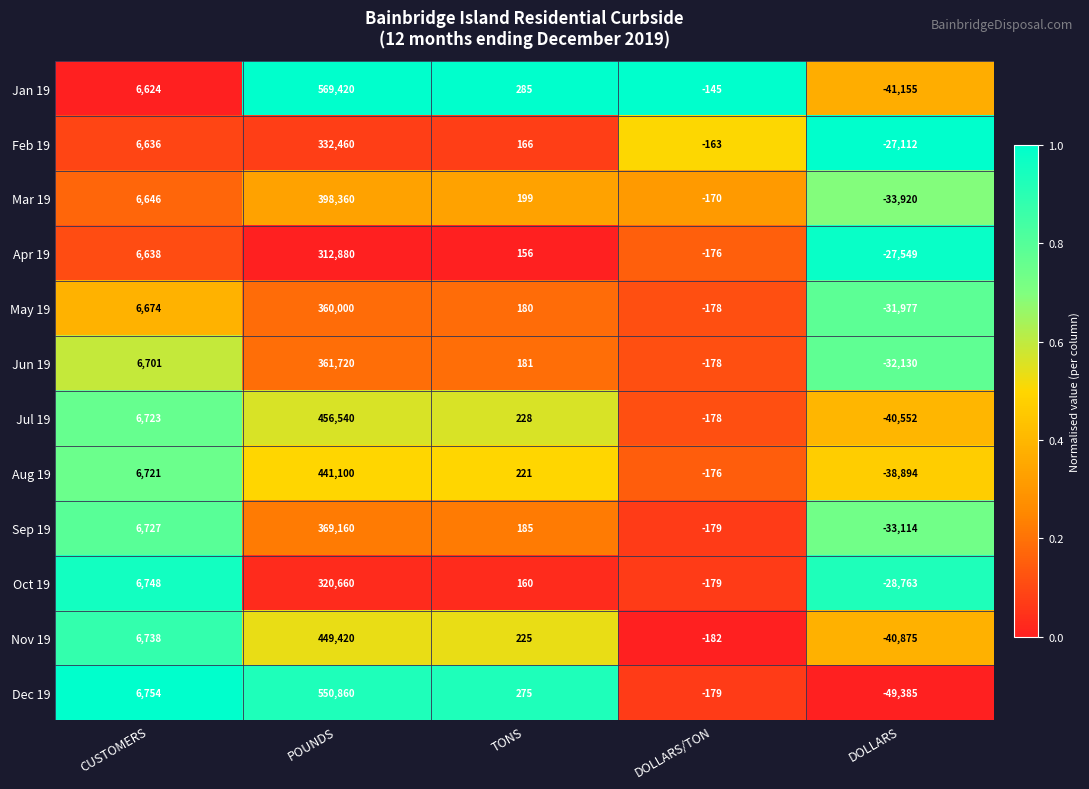

Where does the Sep 19 series first go above 185?

CUSTOMERS